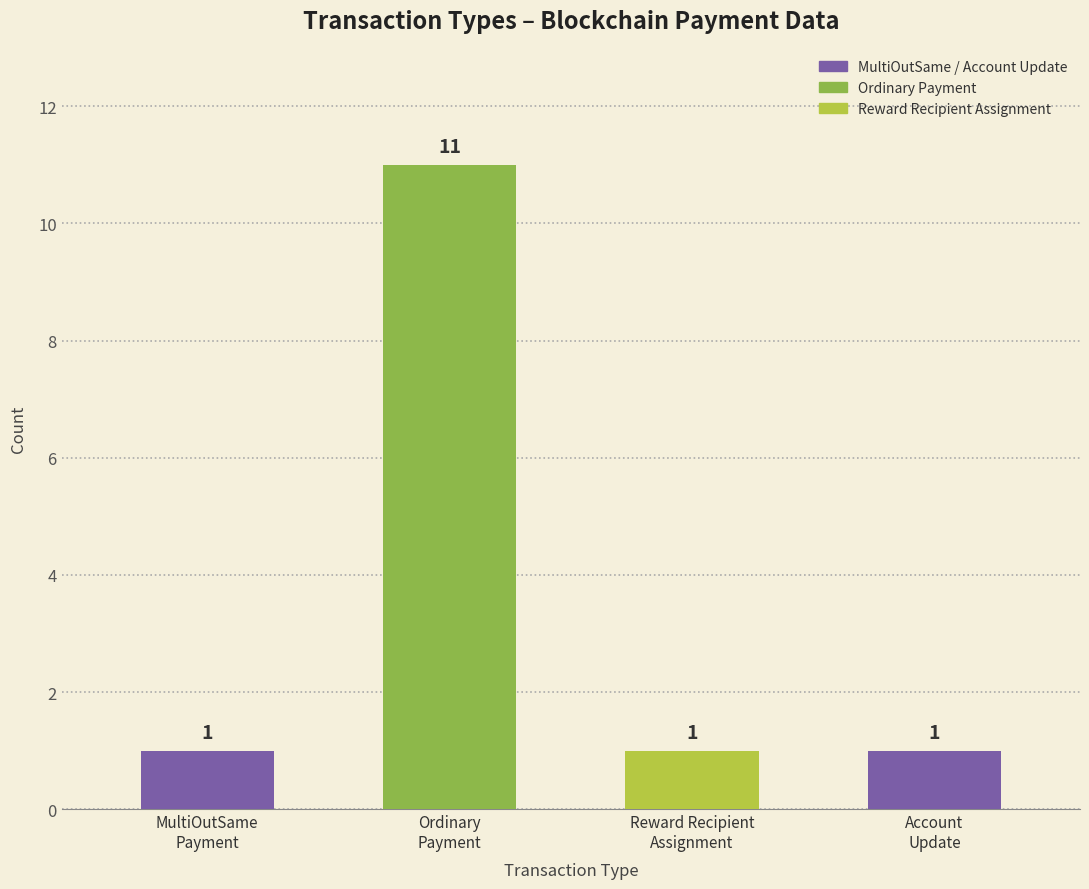

How many values are between 1 and 11?

4